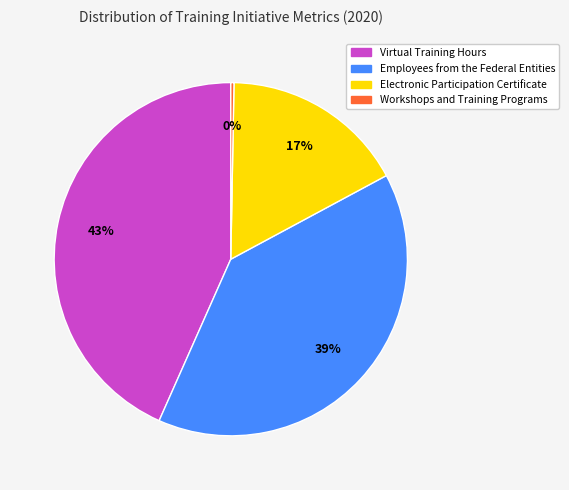

Does any single category account for the majority?

No